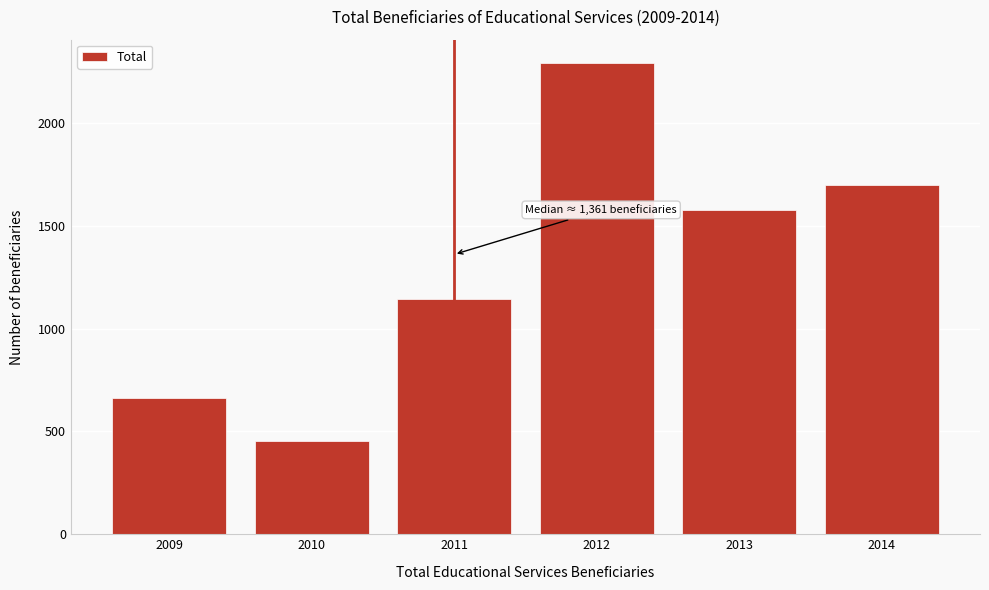

Reading left to right, list all the values displayed in this chart.

2009=662	2010=455	2011=1146	2012=2291	2013=1576	2014=1701